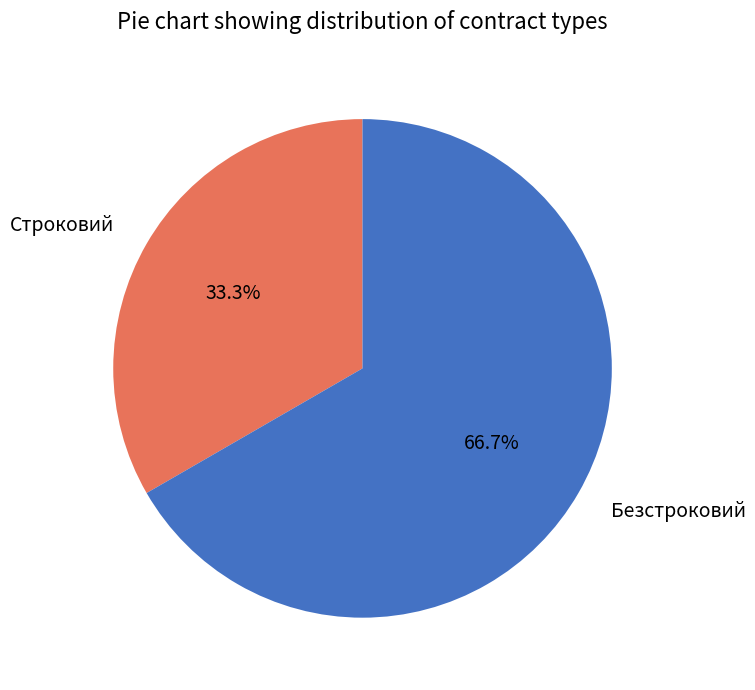

Is it true that Строковий is 33% of the pie?

True